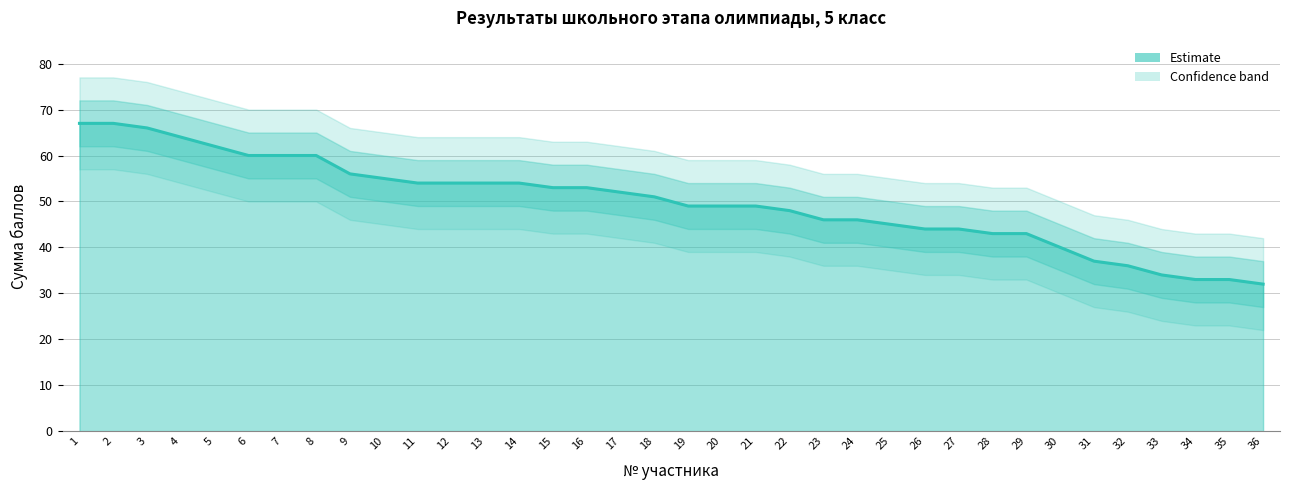

Reading left to right, extract all data points from this chart.

67	67	66	64	62	60	60	60	56	55	54	54	54	54	53	53	52	51	49	49	49	48	46	46	45	44	44	43	43	40	37	36	34	33	33	32